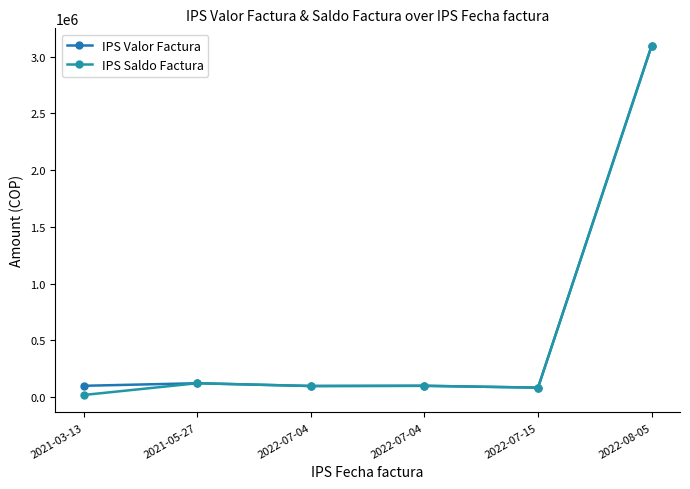

True or false: IPS Valor Factura and IPS Saldo Factura intersect in this chart.

False